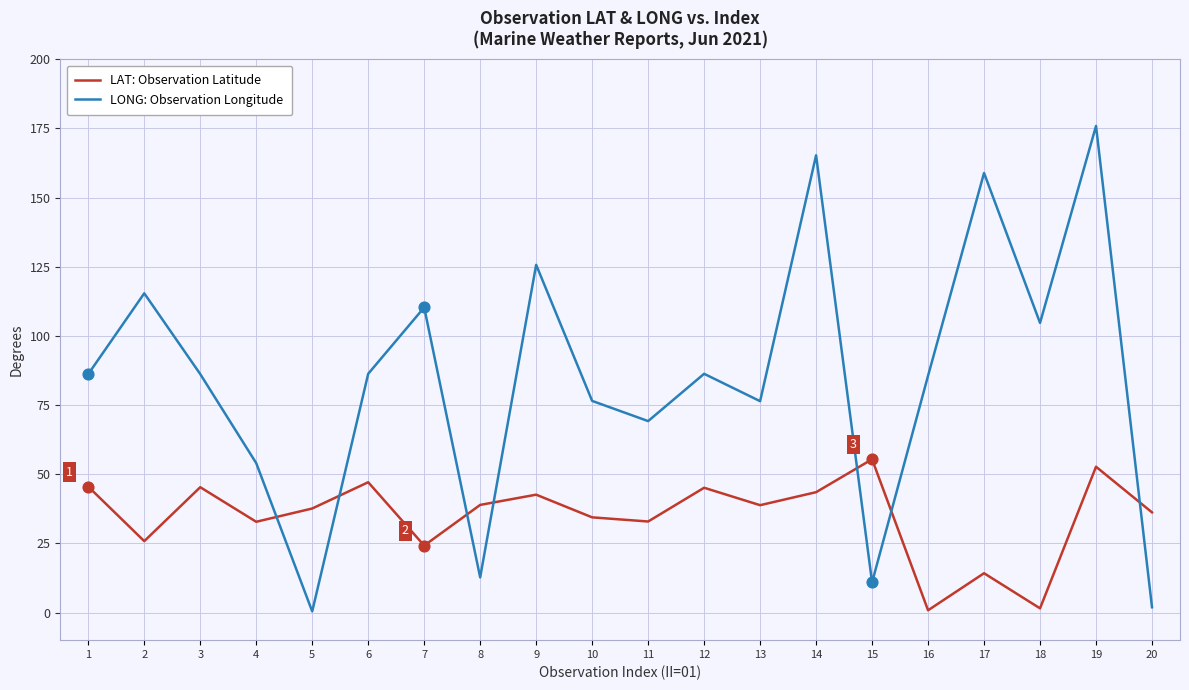

Is the value of LONG: Observation Longitude at 6 greater than the value of LAT: Observation Latitude at 17?

Yes